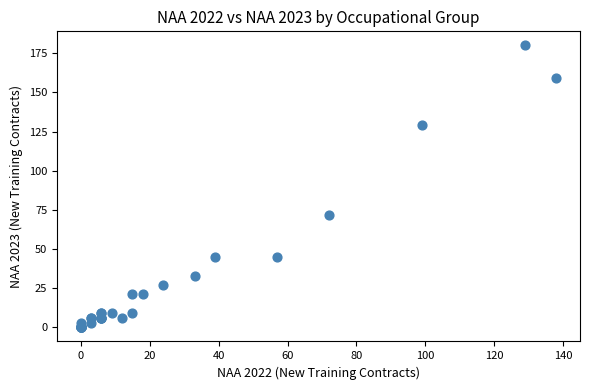

What Y value in the scatter plot is closest to 90?

72